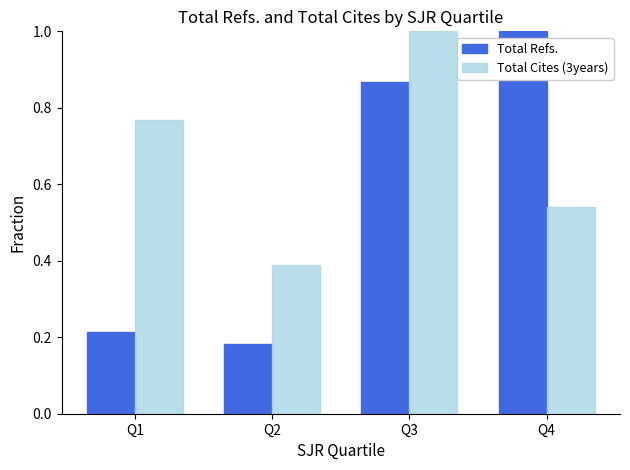

What is the average value of the Total Refs. series?

0.6